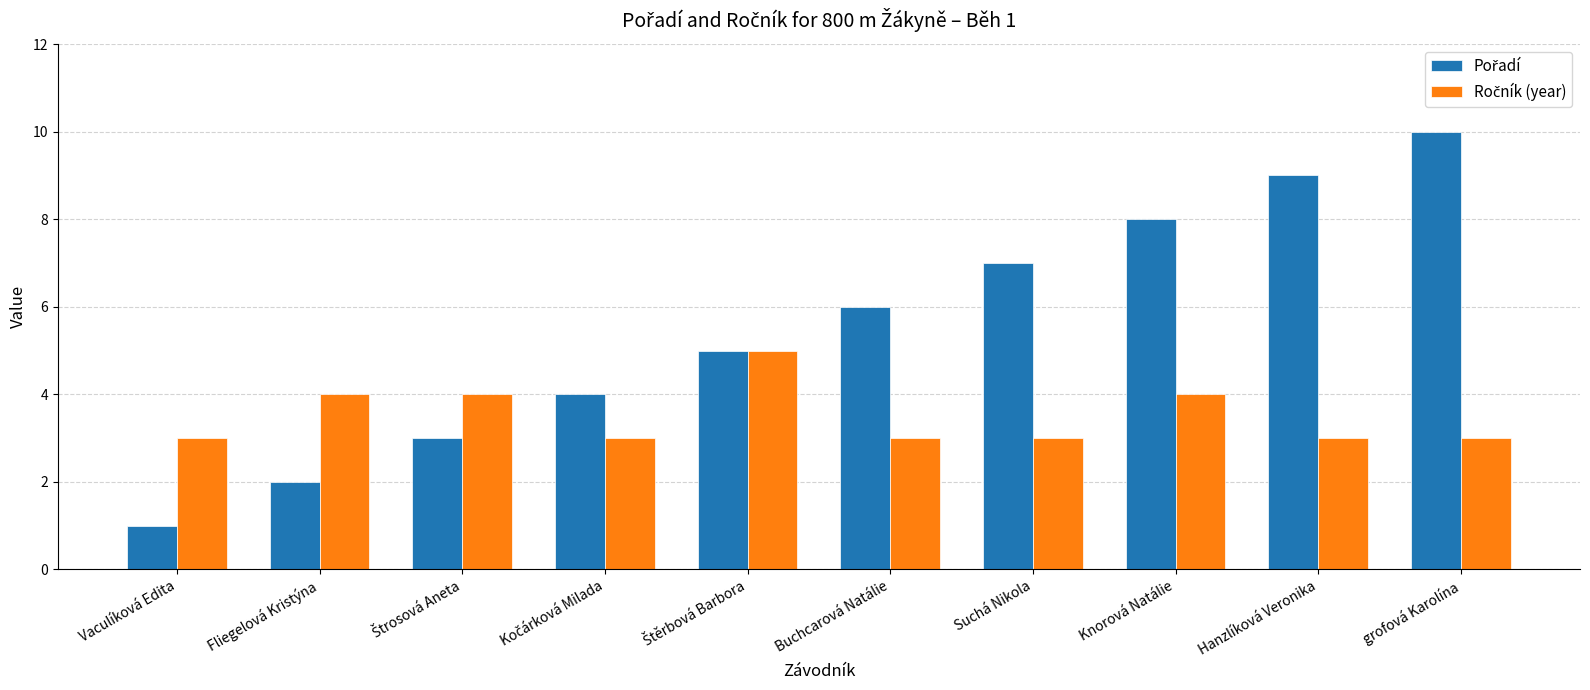

Which label corresponds to the largest value in the chart?

grofová Karolína